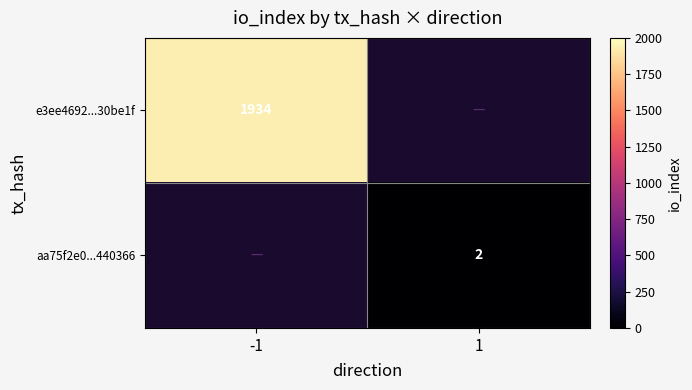

What is the smallest value displayed?

2.0